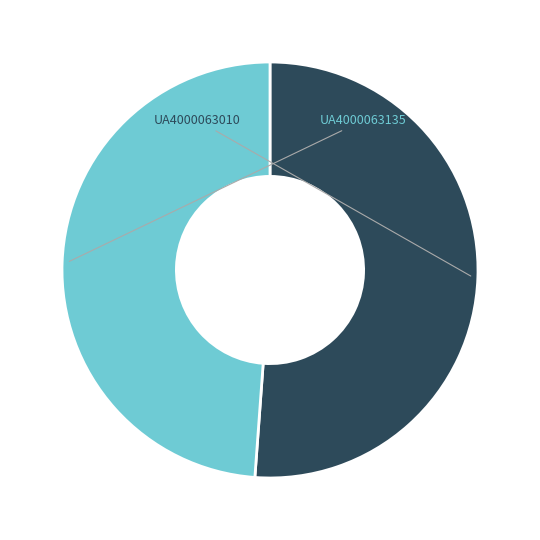

Is it true that UA4000063010 is 51% of the pie?

True